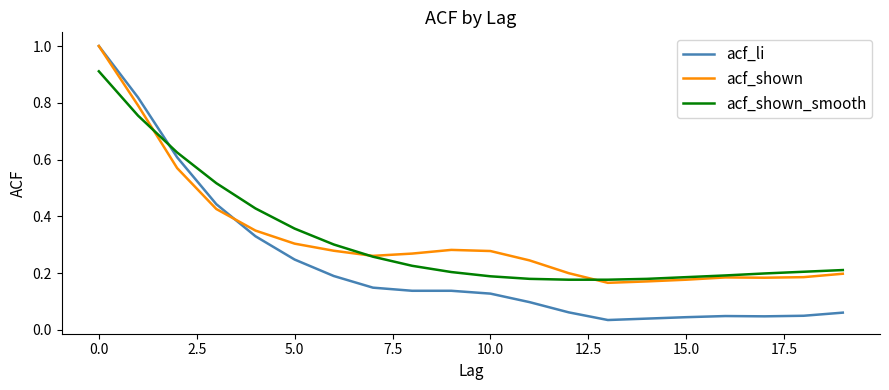

Which series has the widest spread of values?

acf_li